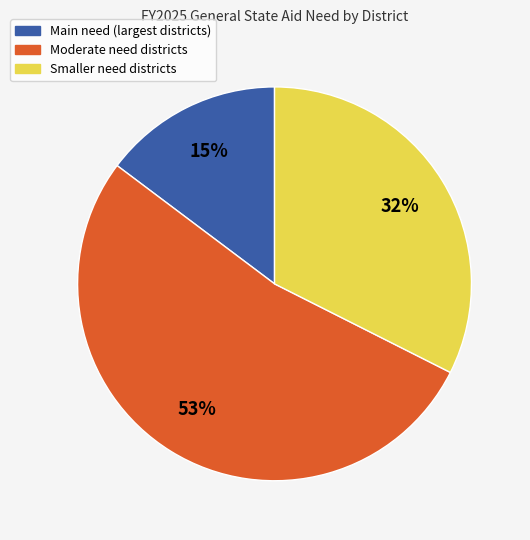

What percentage is the Moderate need districts slice, to the nearest percent?

53%